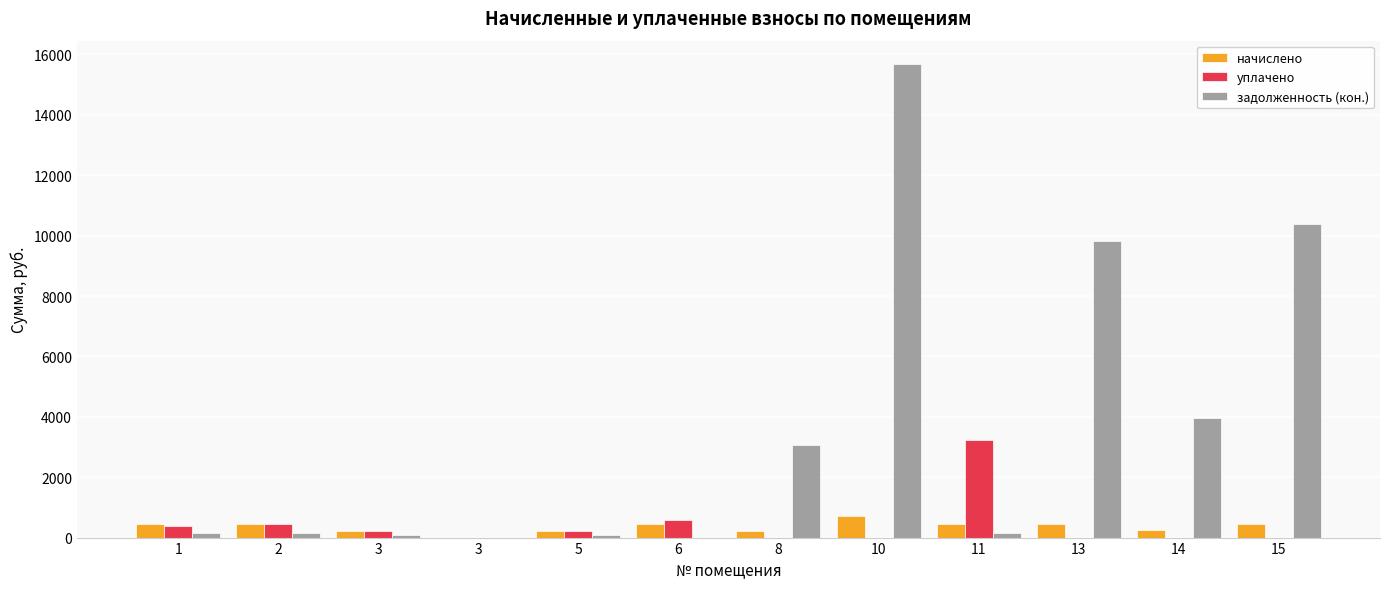

Which series has the widest spread of values?

задолженность (кон.)